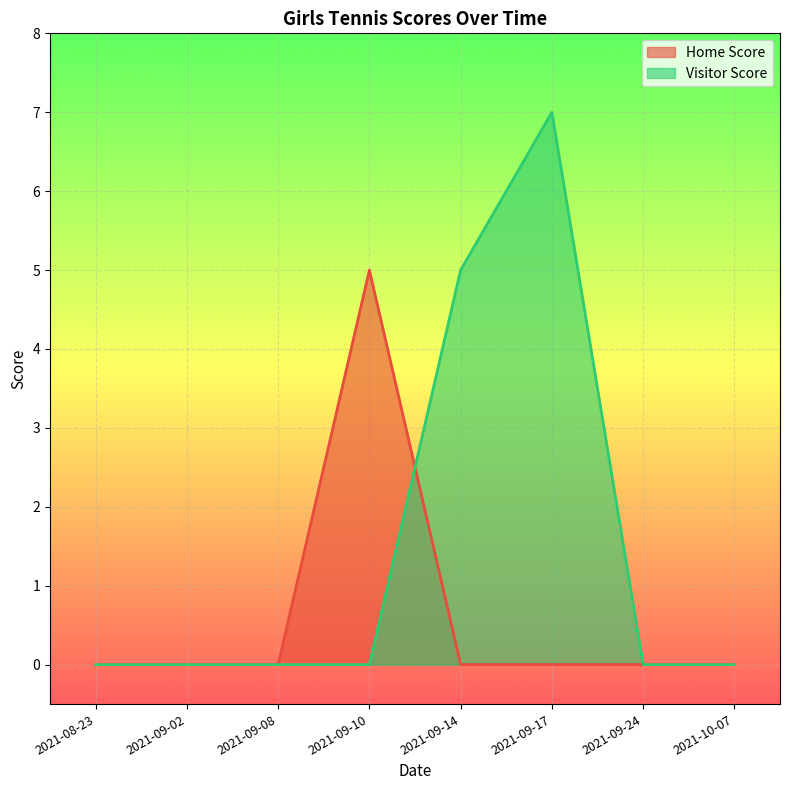

At which label does Visitor Score reach its minimum?

2021-08-23